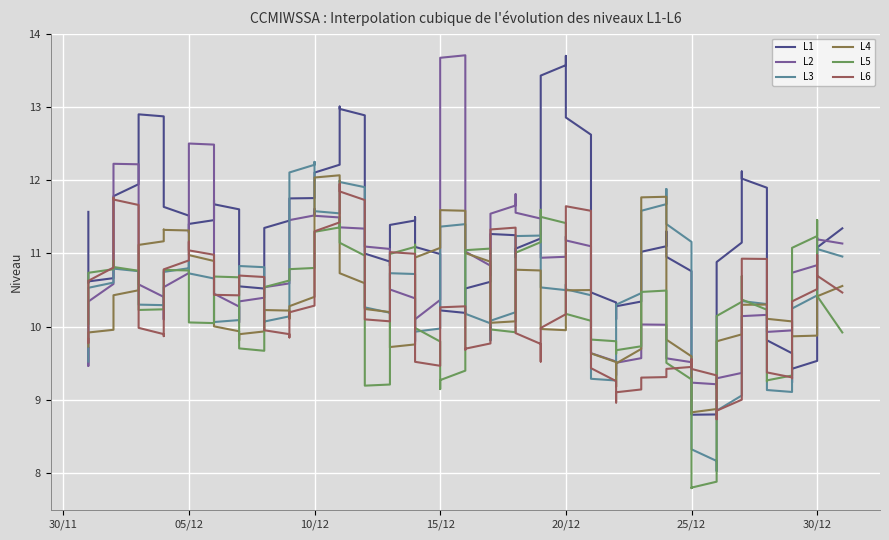

How many categories are shown in the chart?

31